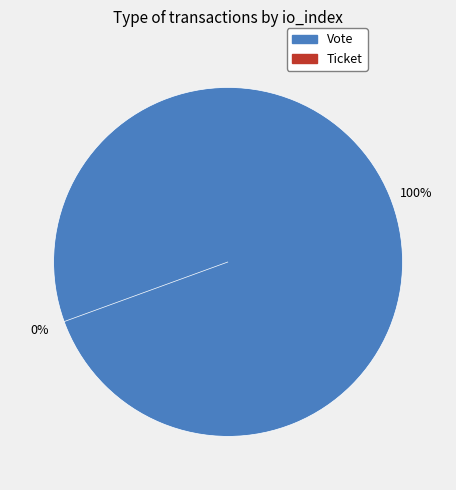

Do Ticket and Vote together represent more than half of the pie?

Yes